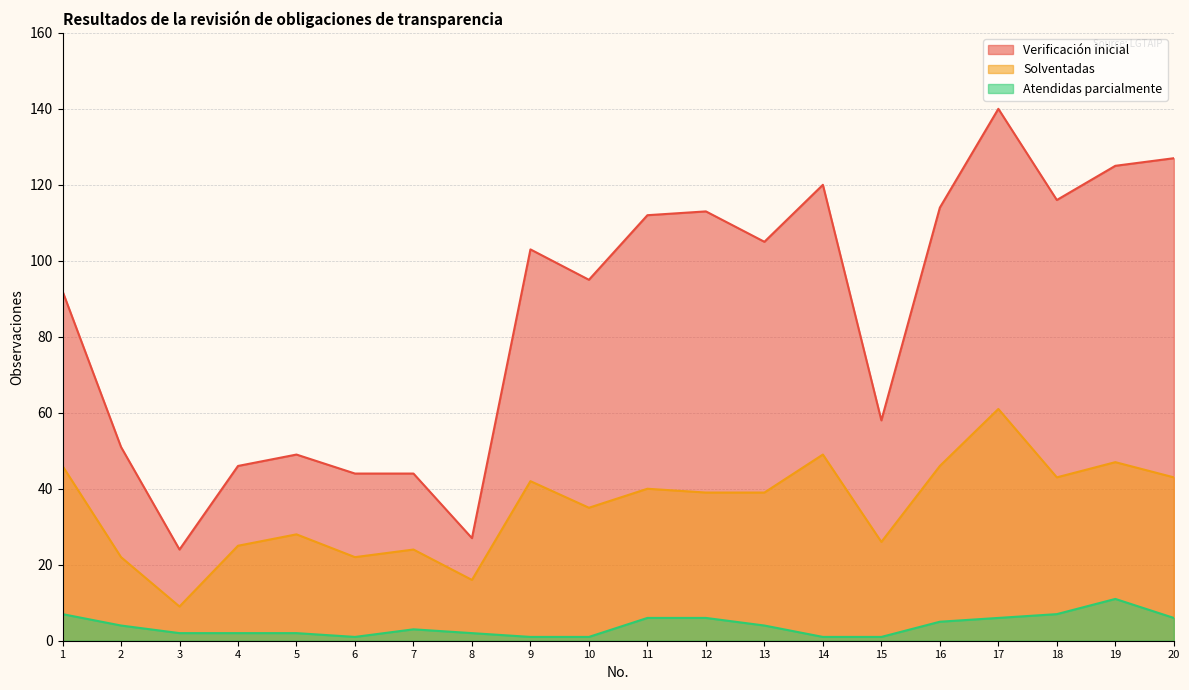

True or false: Verificación inicial and Solventadas cross at least once.

False